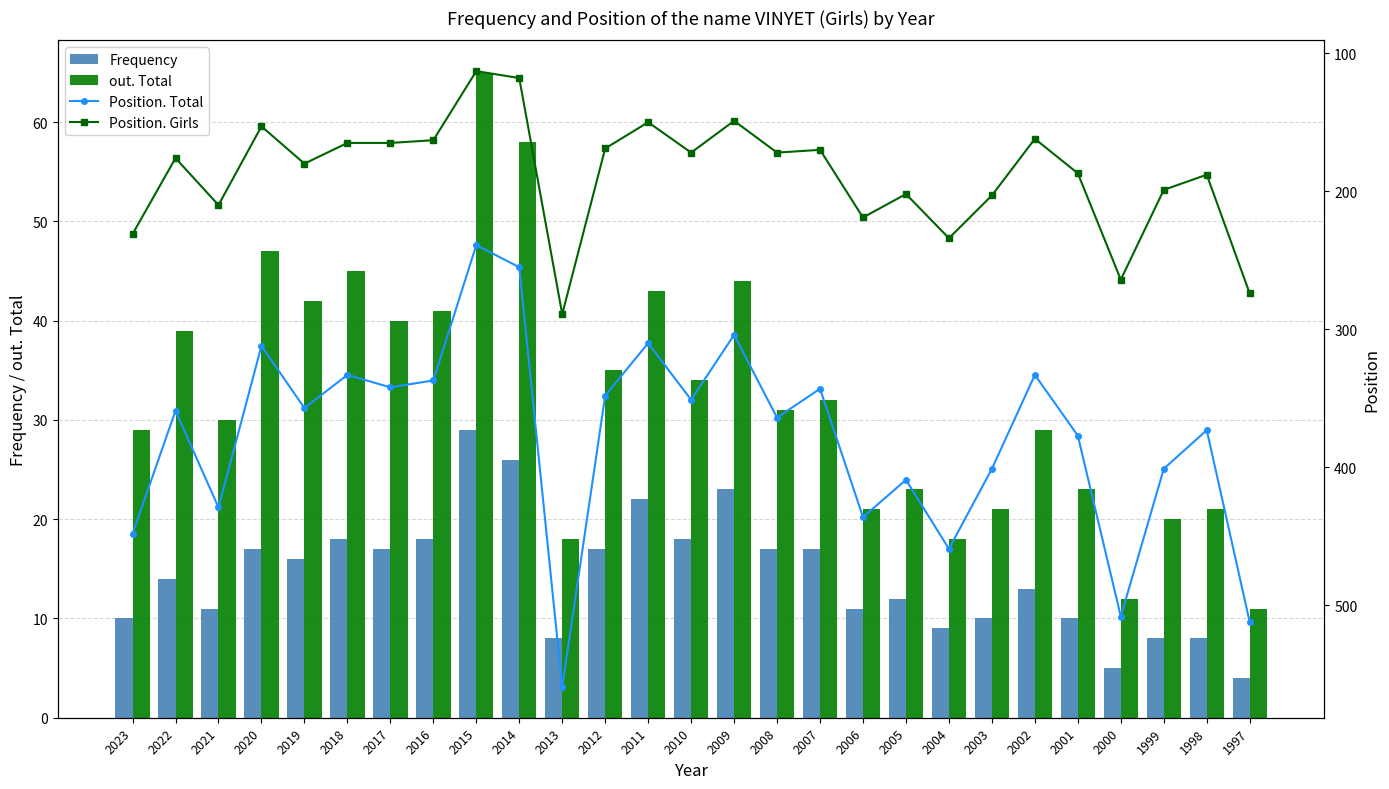

How many groups of bars are there?

27